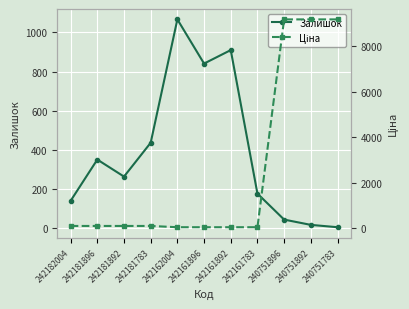

Reading left to right, transcribe all the data shown in this chart.

Залишок: 139.0	350.0	263.0	436.0	1067.0	841.0	910.0	176.0	43.0	16.0	4.0
Ціна: 111.7	111.7	111.7	111.7	55.9	55.9	55.9	55.9	9185.9	9185.9	9185.9